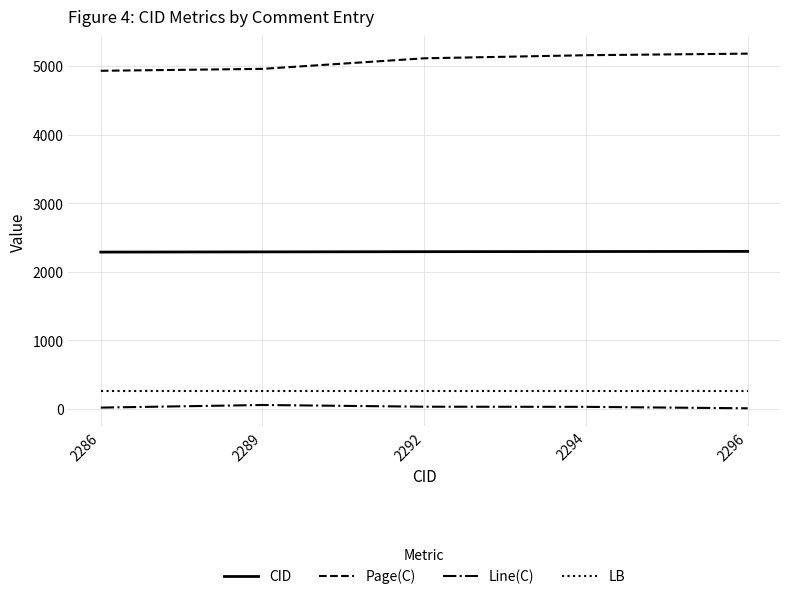

Where does the Line(C) series first go above 30?

2289